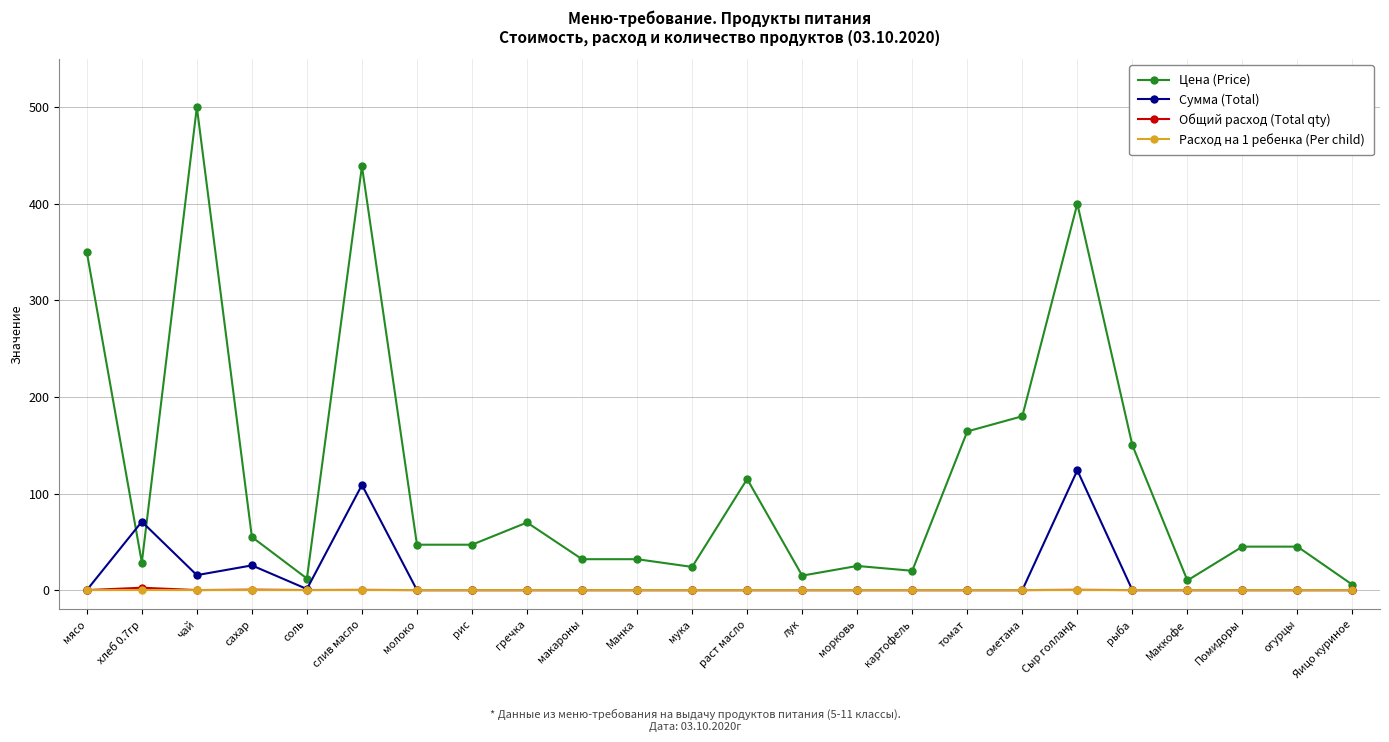

What value does the Цена (Price) series have at раст масло?

115.0